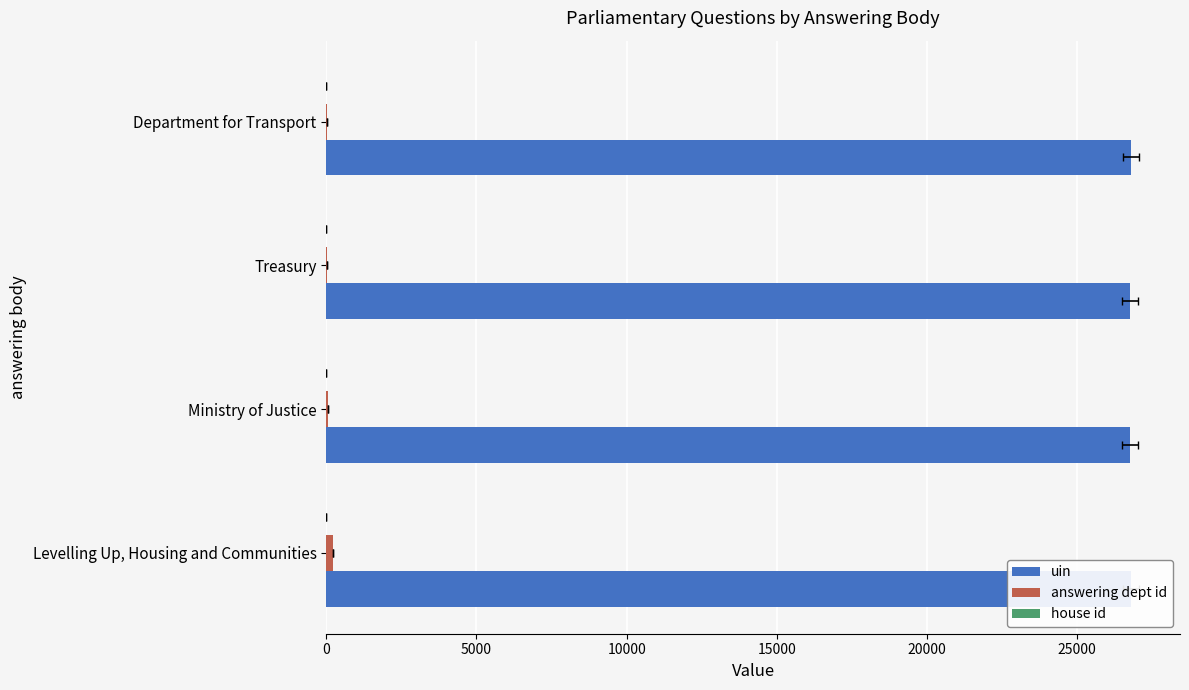

Between Department for Transport and Ministry of Justice, which is larger?

Department for Transport